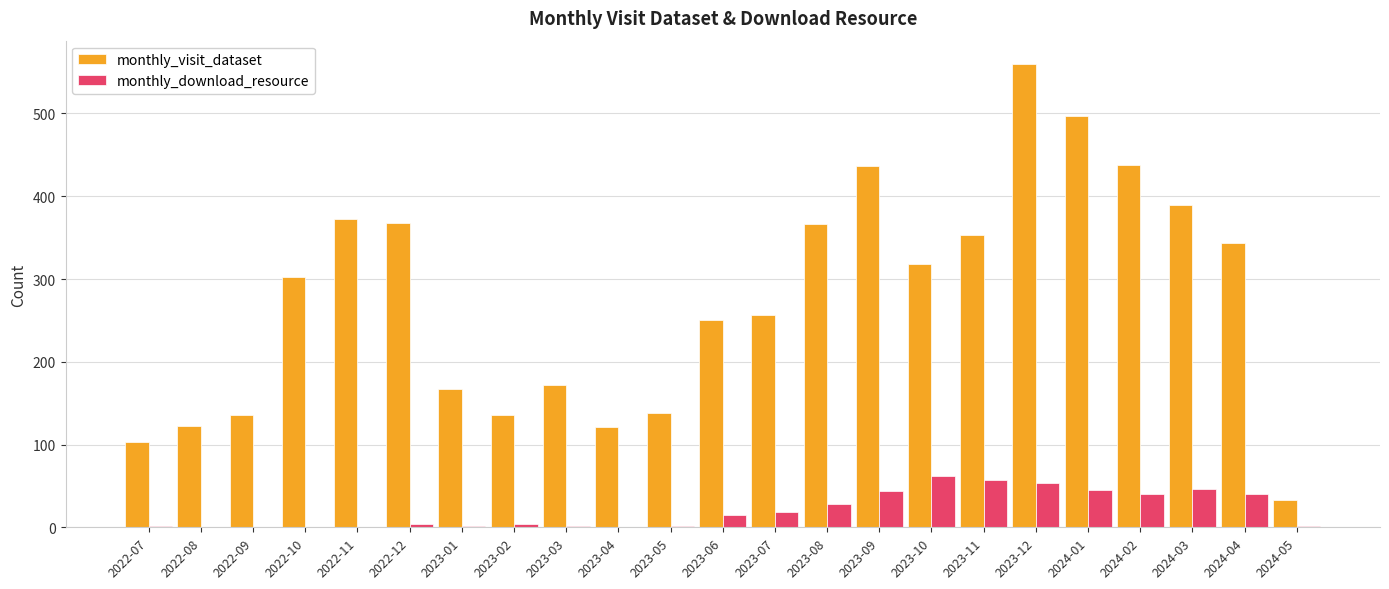

How many series are shown in this chart?

2